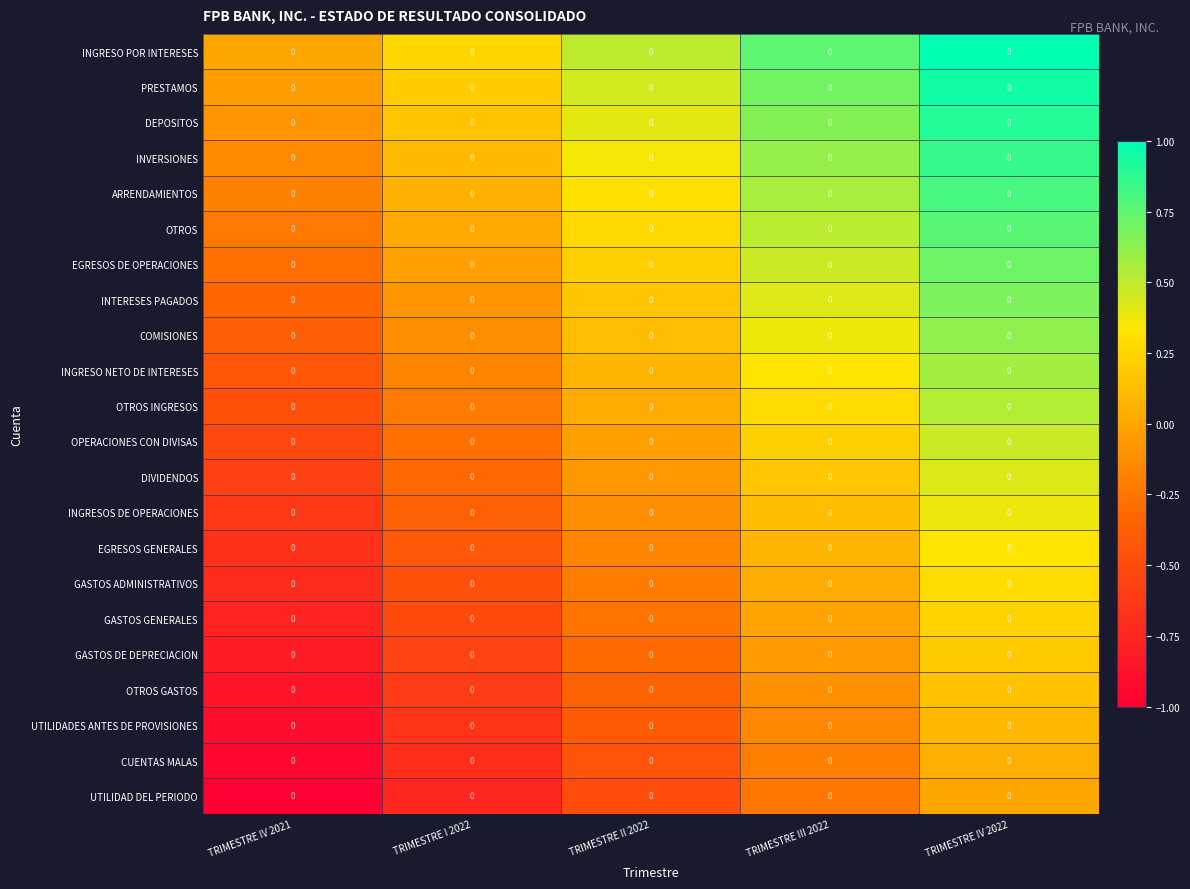

Reading left to right, extract all data points from this chart.

INGRESO POR INTERESES: TRIMESTRE IV 2021=0.0	TRIMESTRE I 2022=0.0	TRIMESTRE II 2022=0.0	TRIMESTRE III 2022=0.0	TRIMESTRE IV 2022=0.0
PRESTAMOS: TRIMESTRE IV 2021=0.0	TRIMESTRE I 2022=0.0	TRIMESTRE II 2022=0.0	TRIMESTRE III 2022=0.0	TRIMESTRE IV 2022=0.0
DEPOSITOS: TRIMESTRE IV 2021=0.0	TRIMESTRE I 2022=0.0	TRIMESTRE II 2022=0.0	TRIMESTRE III 2022=0.0	TRIMESTRE IV 2022=0.0
INVERSIONES: TRIMESTRE IV 2021=0.0	TRIMESTRE I 2022=0.0	TRIMESTRE II 2022=0.0	TRIMESTRE III 2022=0.0	TRIMESTRE IV 2022=0.0
ARRENDAMIENTOS: TRIMESTRE IV 2021=0.0	TRIMESTRE I 2022=0.0	TRIMESTRE II 2022=0.0	TRIMESTRE III 2022=0.0	TRIMESTRE IV 2022=0.0
OTROS: TRIMESTRE IV 2021=0.0	TRIMESTRE I 2022=0.0	TRIMESTRE II 2022=0.0	TRIMESTRE III 2022=0.0	TRIMESTRE IV 2022=0.0
EGRESOS DE OPERACIONES: TRIMESTRE IV 2021=0.0	TRIMESTRE I 2022=0.0	TRIMESTRE II 2022=0.0	TRIMESTRE III 2022=0.0	TRIMESTRE IV 2022=0.0
INTERESES PAGADOS: TRIMESTRE IV 2021=0.0	TRIMESTRE I 2022=0.0	TRIMESTRE II 2022=0.0	TRIMESTRE III 2022=0.0	TRIMESTRE IV 2022=0.0
COMISIONES: TRIMESTRE IV 2021=0.0	TRIMESTRE I 2022=0.0	TRIMESTRE II 2022=0.0	TRIMESTRE III 2022=0.0	TRIMESTRE IV 2022=0.0
INGRESO NETO DE INTERESES: TRIMESTRE IV 2021=0.0	TRIMESTRE I 2022=0.0	TRIMESTRE II 2022=0.0	TRIMESTRE III 2022=0.0	TRIMESTRE IV 2022=0.0
OTROS INGRESOS: TRIMESTRE IV 2021=0.0	TRIMESTRE I 2022=0.0	TRIMESTRE II 2022=0.0	TRIMESTRE III 2022=0.0	TRIMESTRE IV 2022=0.0
OPERACIONES CON DIVISAS: TRIMESTRE IV 2021=0.0	TRIMESTRE I 2022=0.0	TRIMESTRE II 2022=0.0	TRIMESTRE III 2022=0.0	TRIMESTRE IV 2022=0.0
DIVIDENDOS: TRIMESTRE IV 2021=0.0	TRIMESTRE I 2022=0.0	TRIMESTRE II 2022=0.0	TRIMESTRE III 2022=0.0	TRIMESTRE IV 2022=0.0
INGRESOS DE OPERACIONES: TRIMESTRE IV 2021=0.0	TRIMESTRE I 2022=0.0	TRIMESTRE II 2022=0.0	TRIMESTRE III 2022=0.0	TRIMESTRE IV 2022=0.0
EGRESOS GENERALES: TRIMESTRE IV 2021=0.0	TRIMESTRE I 2022=0.0	TRIMESTRE II 2022=0.0	TRIMESTRE III 2022=0.0	TRIMESTRE IV 2022=0.0
GASTOS ADMINISTRATIVOS: TRIMESTRE IV 2021=0.0	TRIMESTRE I 2022=0.0	TRIMESTRE II 2022=0.0	TRIMESTRE III 2022=0.0	TRIMESTRE IV 2022=0.0
GASTOS GENERALES: TRIMESTRE IV 2021=0.0	TRIMESTRE I 2022=0.0	TRIMESTRE II 2022=0.0	TRIMESTRE III 2022=0.0	TRIMESTRE IV 2022=0.0
GASTOS DE DEPRECIACION: TRIMESTRE IV 2021=0.0	TRIMESTRE I 2022=0.0	TRIMESTRE II 2022=0.0	TRIMESTRE III 2022=0.0	TRIMESTRE IV 2022=0.0
OTROS GASTOS: TRIMESTRE IV 2021=0.0	TRIMESTRE I 2022=0.0	TRIMESTRE II 2022=0.0	TRIMESTRE III 2022=0.0	TRIMESTRE IV 2022=0.0
UTILIDADES ANTES DE PROVISIONES: TRIMESTRE IV 2021=0.0	TRIMESTRE I 2022=0.0	TRIMESTRE II 2022=0.0	TRIMESTRE III 2022=0.0	TRIMESTRE IV 2022=0.0
CUENTAS MALAS: TRIMESTRE IV 2021=0.0	TRIMESTRE I 2022=0.0	TRIMESTRE II 2022=0.0	TRIMESTRE III 2022=0.0	TRIMESTRE IV 2022=0.0
UTILIDAD DEL PERIODO: TRIMESTRE IV 2021=0.0	TRIMESTRE I 2022=0.0	TRIMESTRE II 2022=0.0	TRIMESTRE III 2022=0.0	TRIMESTRE IV 2022=0.0